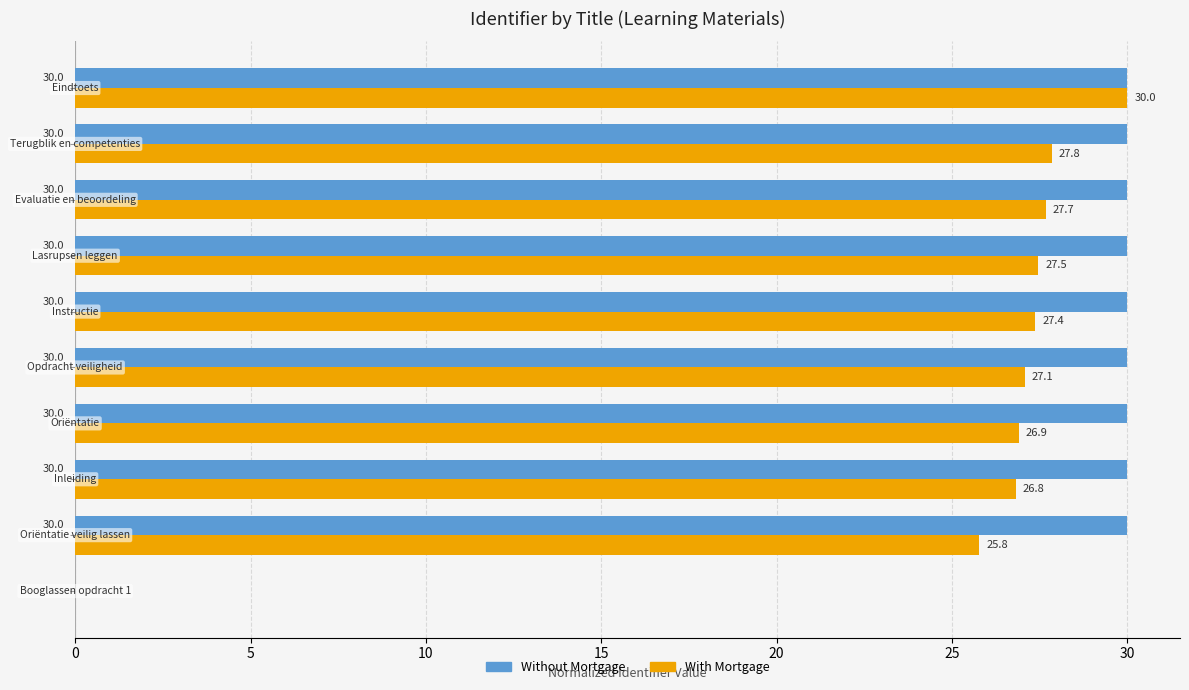

Which series has the largest total across all categories?

Without Mortgage